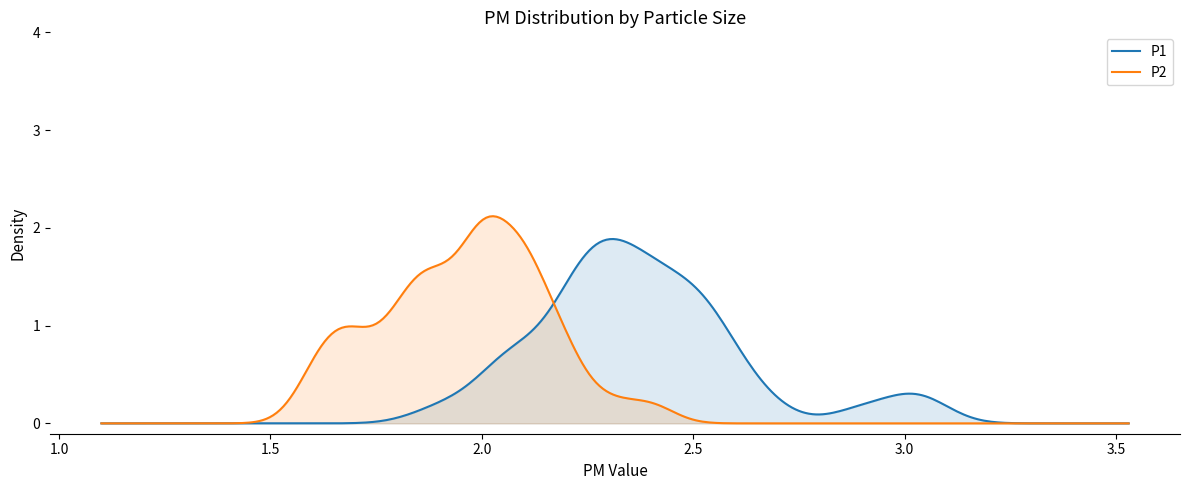

Rank the series by their maximum value, from lowest to highest.

P1, P2